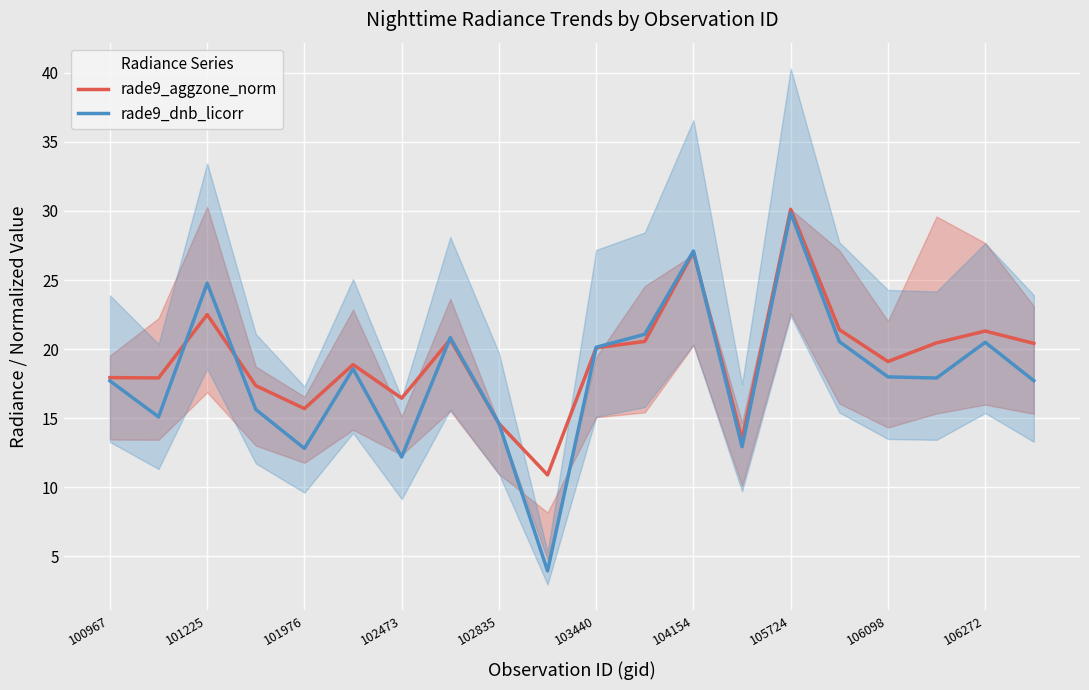

What is the minimum value for rade9_aggzone_norm?

10.9